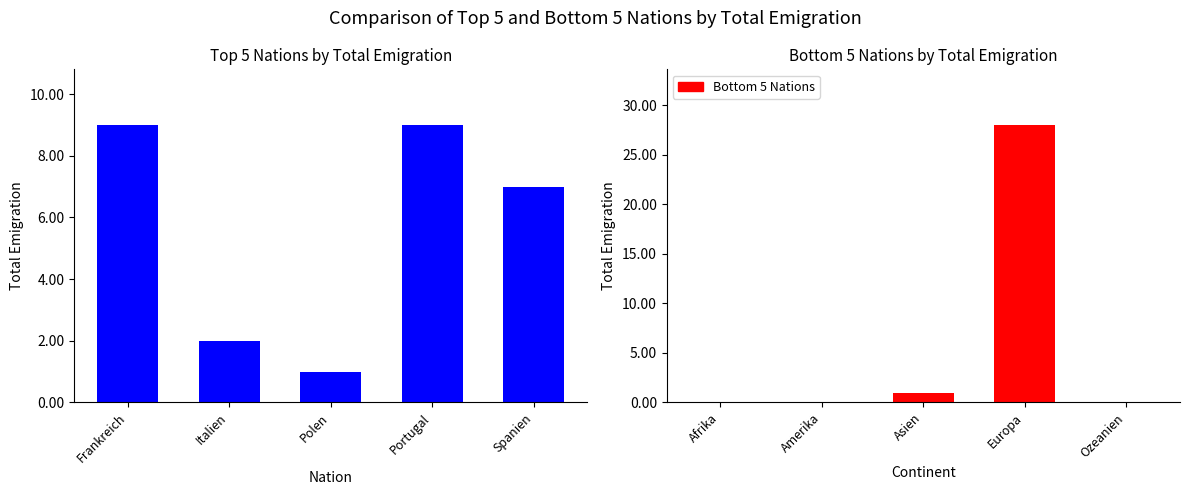

Where does the Top 5 Nations series first go above 7?

Frankreich